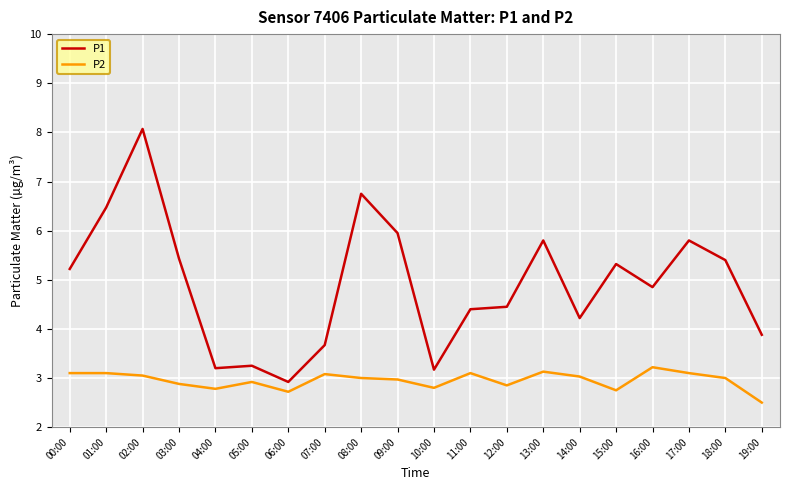

True or false: P2 and P1 intersect in this chart.

False